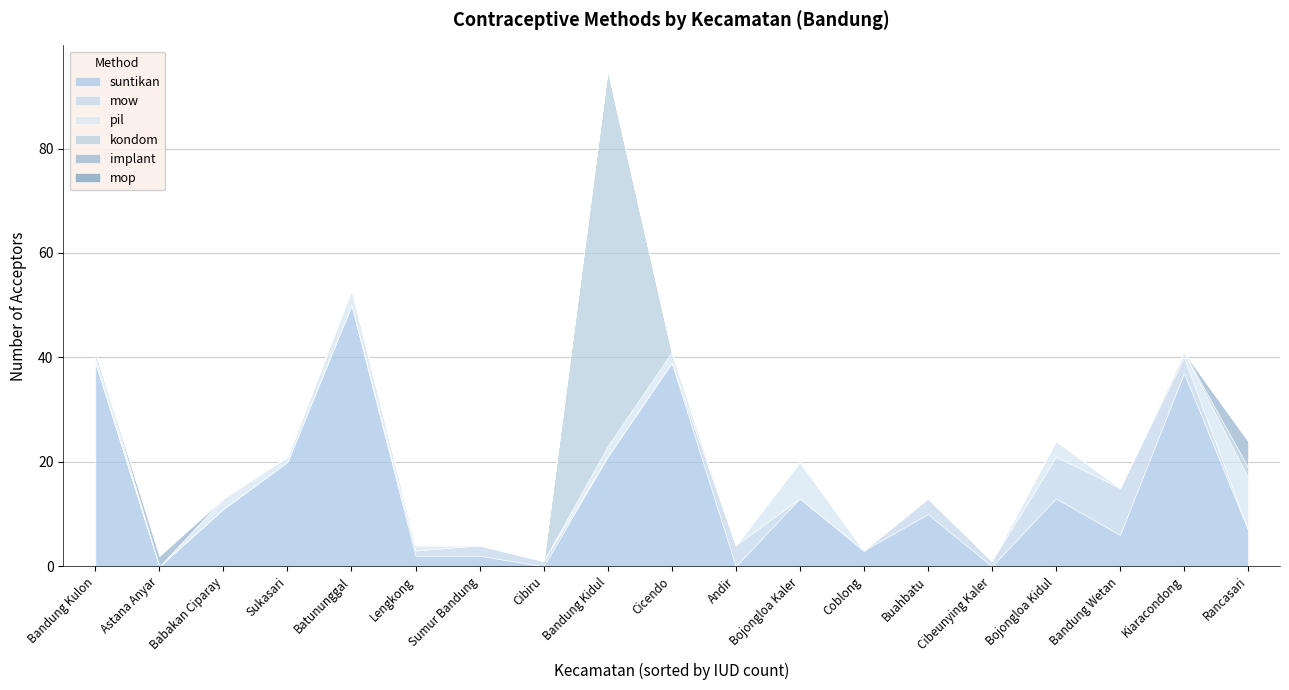

How many lines are shown in the chart?

6